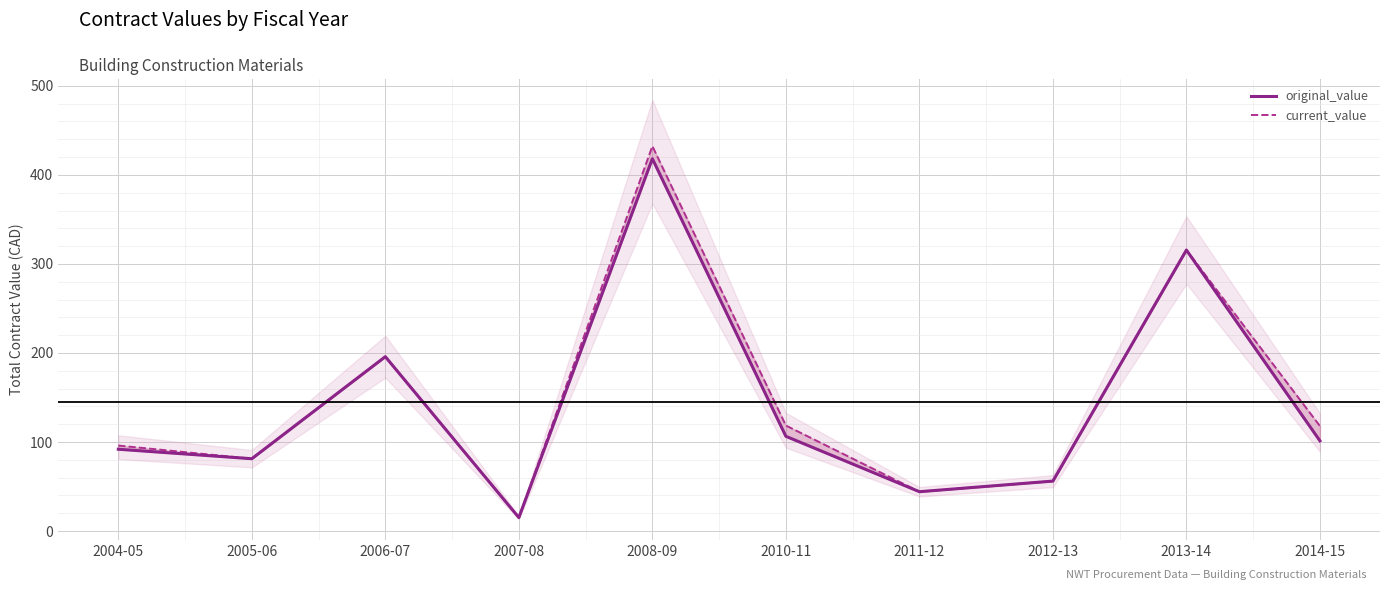

Is it true that current_value equals 507.5 at 2013-14?

False